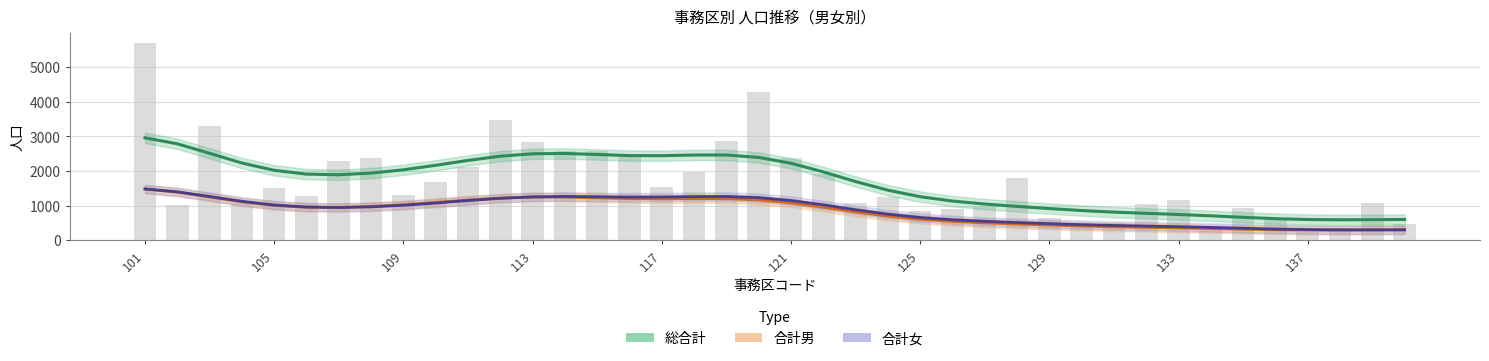

What is the total value across all series at 22?

3389